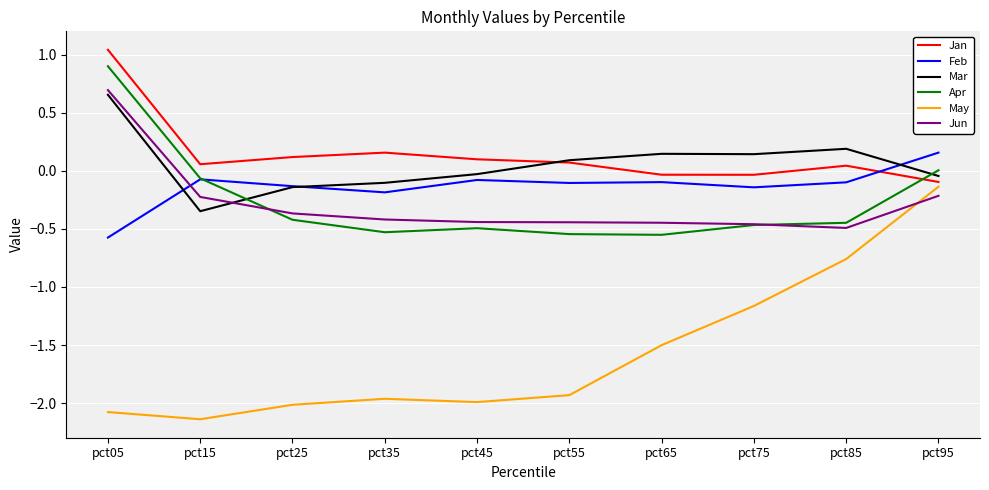

What is the difference between the highest and lowest values at pct15?

2.2